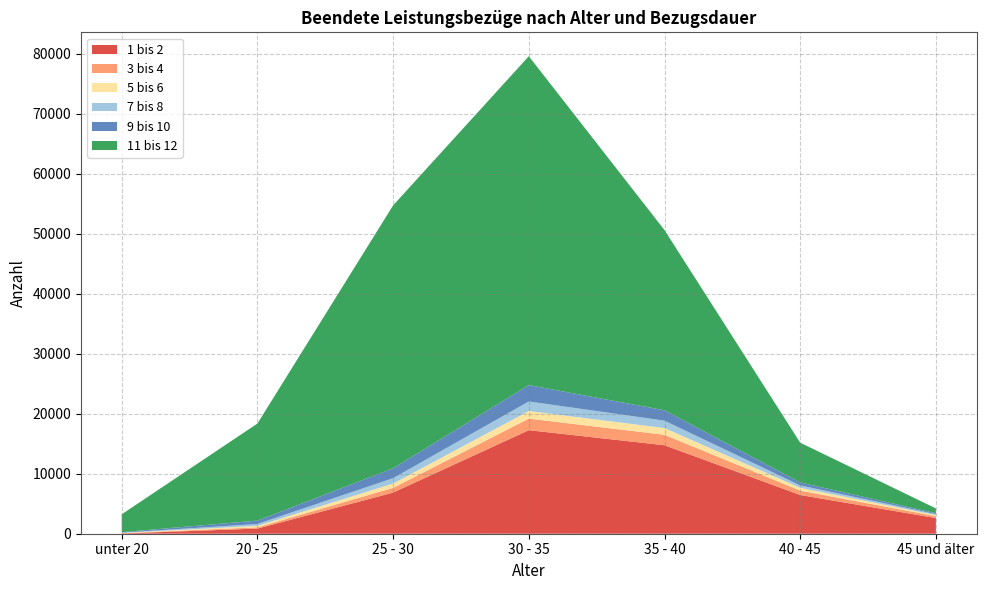

Reading left to right, transcribe all the data shown in this chart.

1 bis 2: unter 20=33	20 - 25=856	25 - 30=6856	30 - 35=17254	35 - 40=14745	40 - 45=6452	45 und älter=2612
3 bis 4: unter 20=51	20 - 25=209	25 - 30=790	30 - 35=1924	35 - 40=1744	40 - 45=731	45 und älter=312
5 bis 6: unter 20=43	20 - 25=244	25 - 30=707	30 - 35=1267	35 - 40=1115	40 - 45=471	45 und älter=178
7 bis 8: unter 20=52	20 - 25=315	25 - 30=907	30 - 35=1597	35 - 40=1239	40 - 45=400	45 und älter=163
9 bis 10: unter 20=81	20 - 25=562	25 - 30=1645	30 - 35=2722	35 - 40=1734	40 - 45=492	45 und älter=149
11 bis 12: unter 20=2979	20 - 25=16179	25 - 30=43817	30 - 35=54815	35 - 40=30028	40 - 45=6627	45 und älter=805